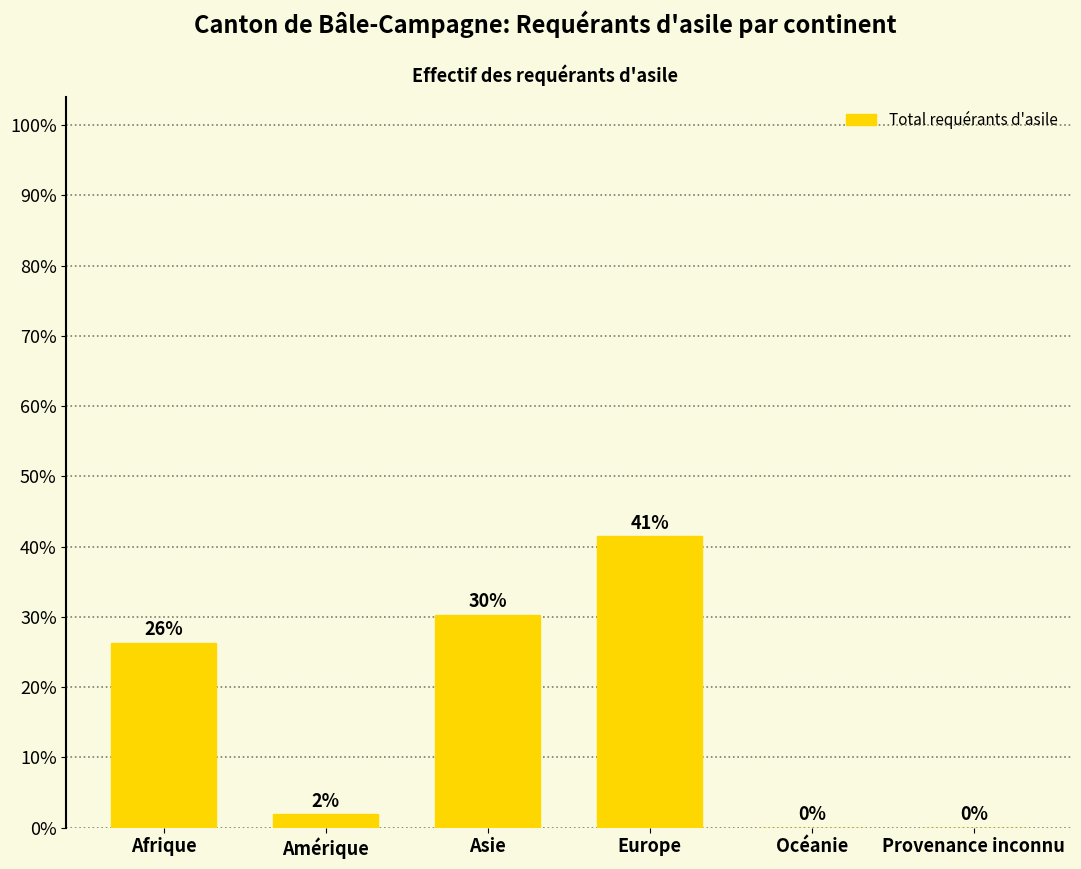

Reading left to right, transcribe all the data shown in this chart.

26.3	1.9	30.3	41.5	0.0	0.0